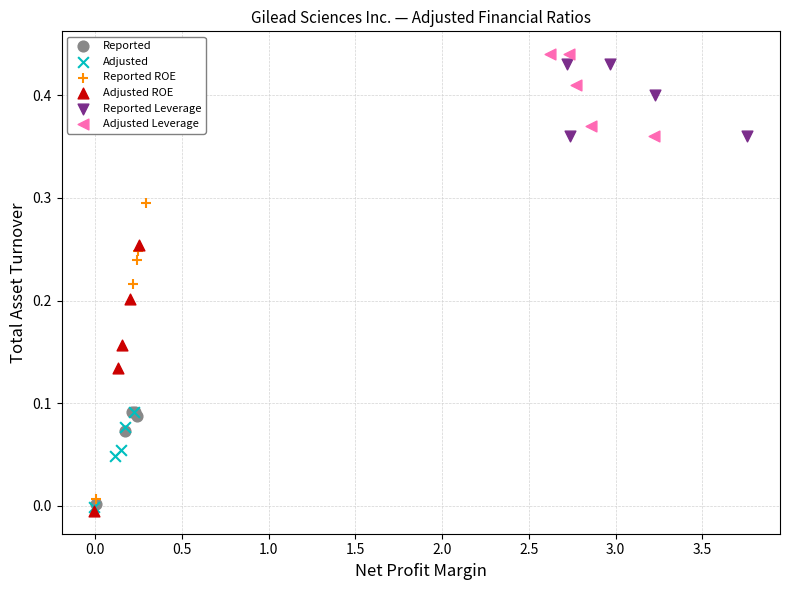

Which series has the largest Y range (max minus min)?

Reported ROE